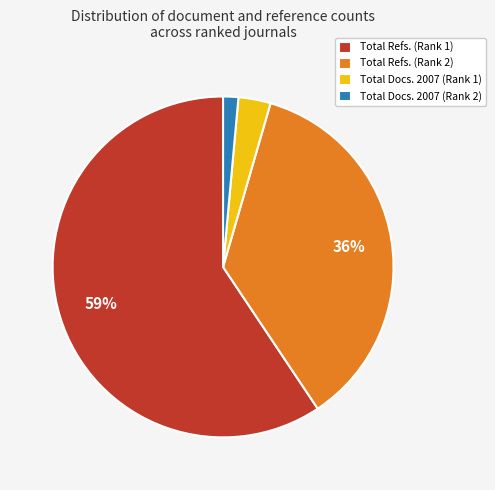

The Total Refs. (Rank 1) slice represents 59% of the pie. True or false?

True